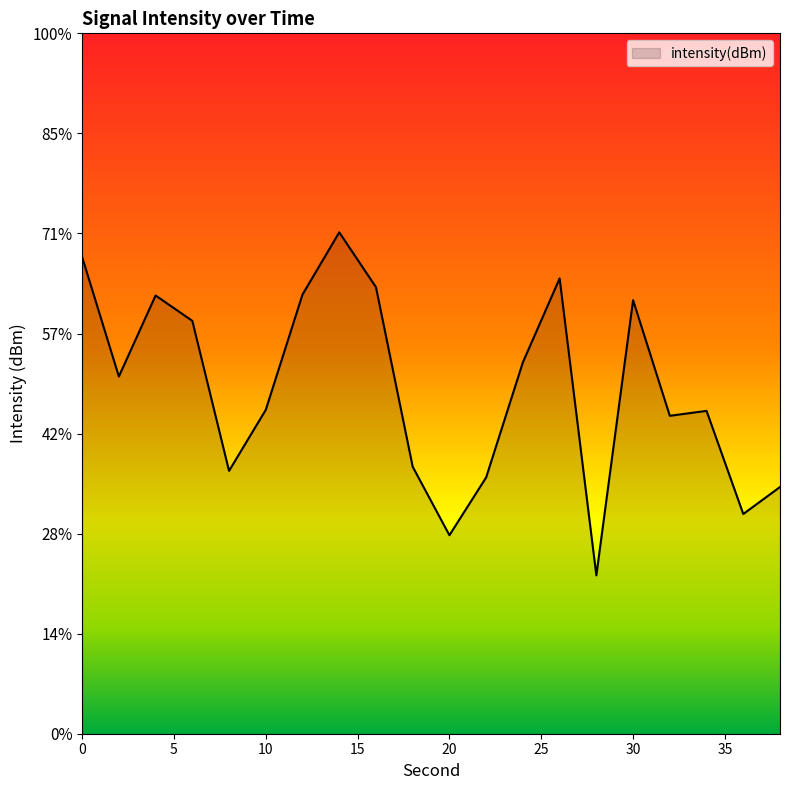

Does the chart have visible grid lines?

No